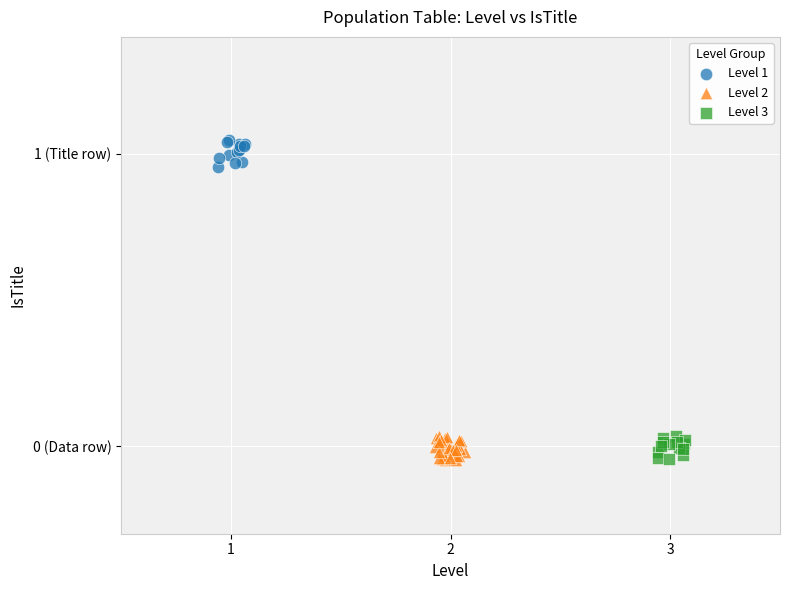

What are all the series names shown in the legend?

Level 1, Level 2, Level 3